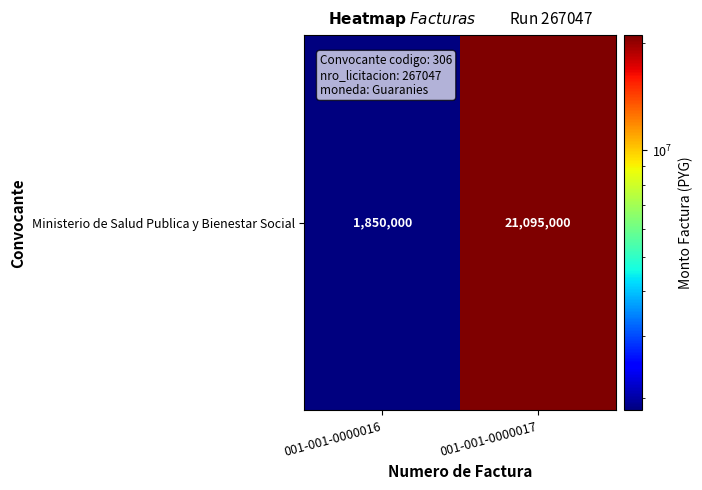

Where is the data nearest to the value 11472500?

001-001-0000016